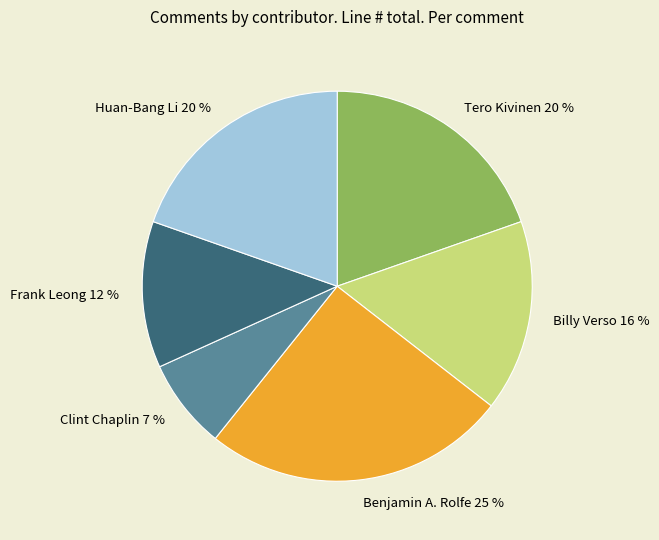

True or false: Billy Verso accounts for 7% of the total.

False